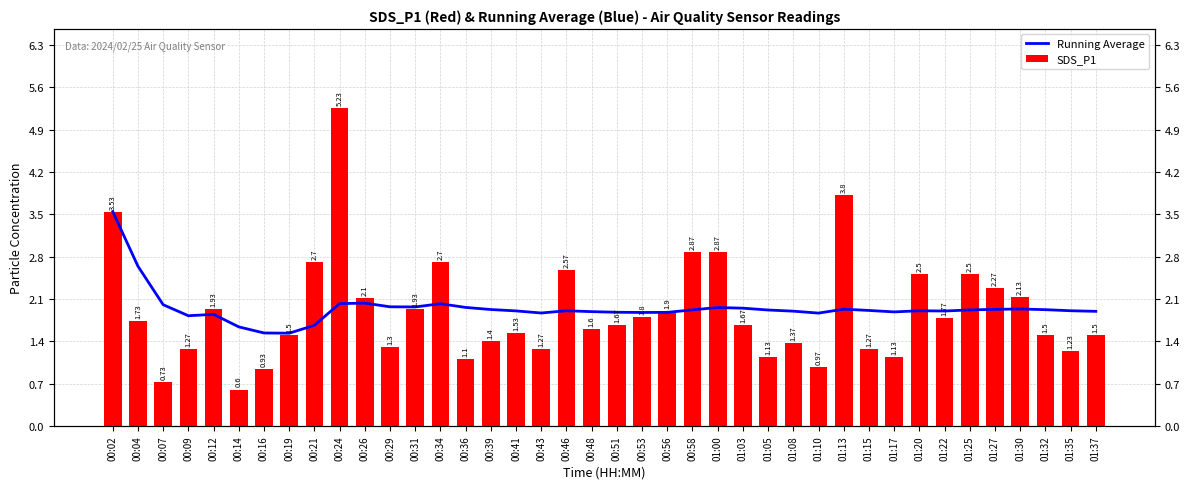

At 01:20, list the series in order from smallest to largest.

Running Average, SDS_P1